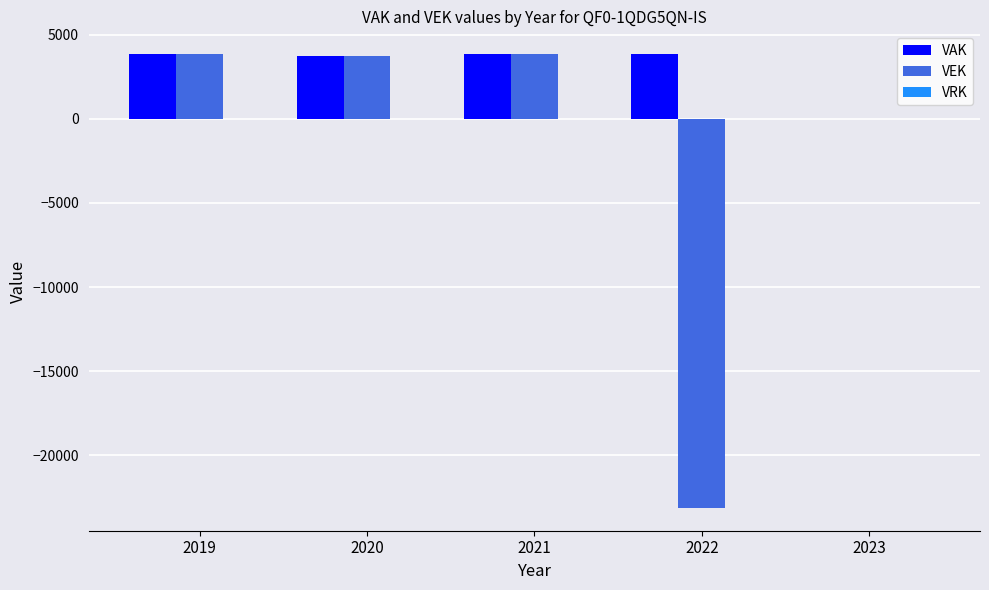

Is the value of VEK at 2023 greater than the value of VAK at 2019?

No